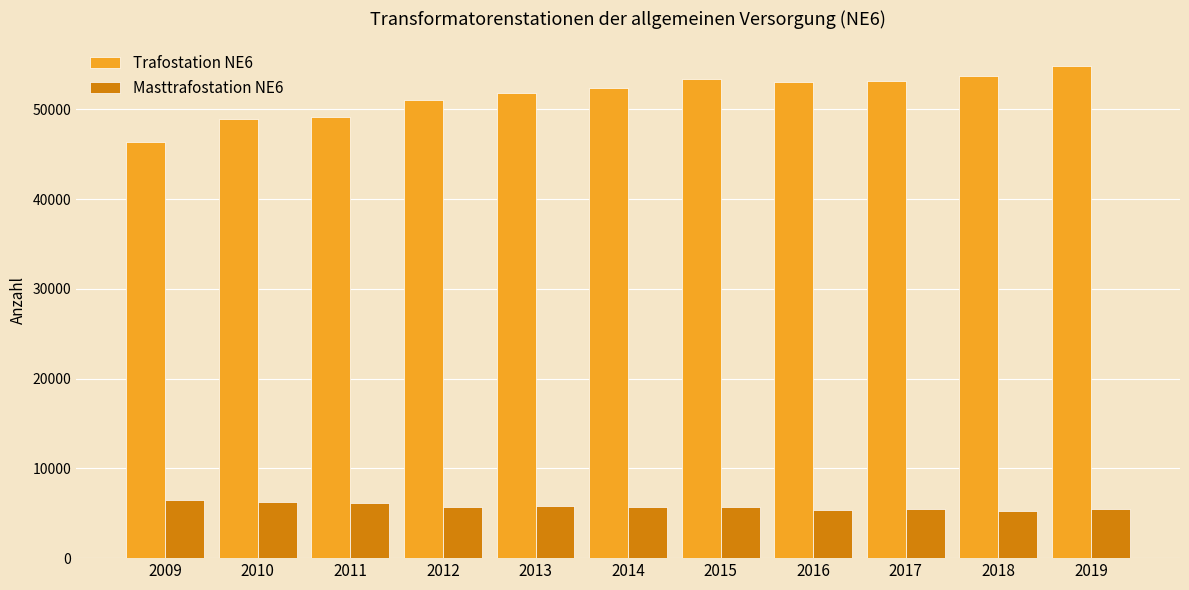

What is the sum of all Masttrafostation NE6 values?

63543